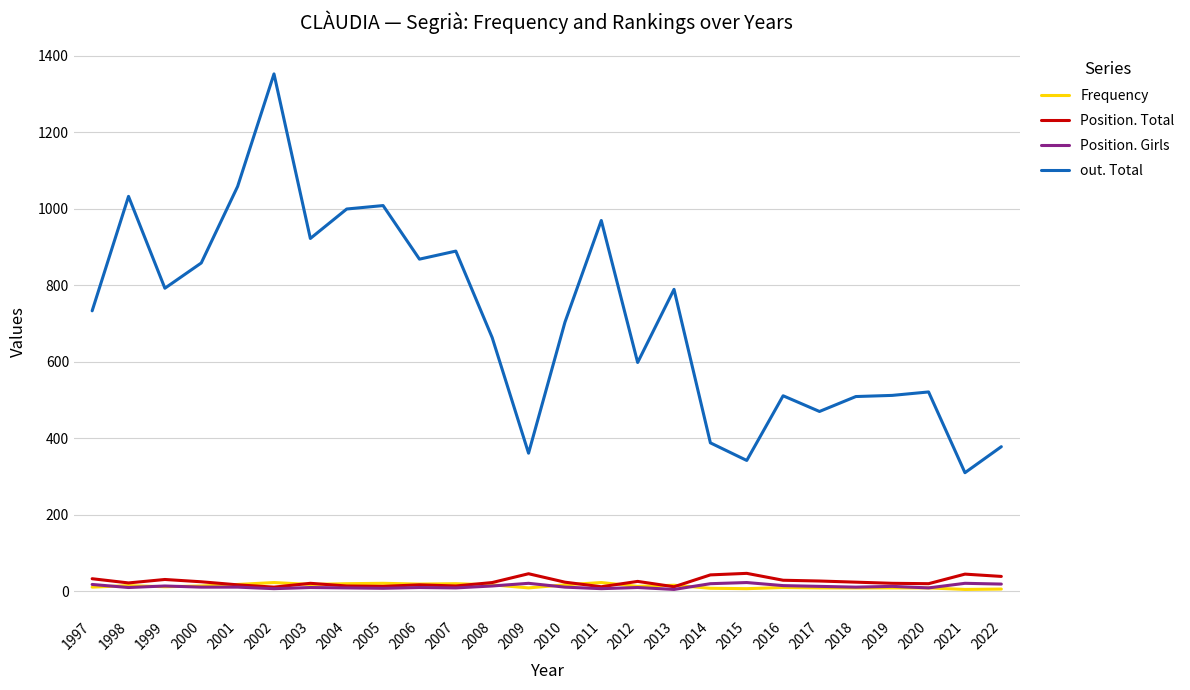

Is this an area chart (filled region under the line)?

No